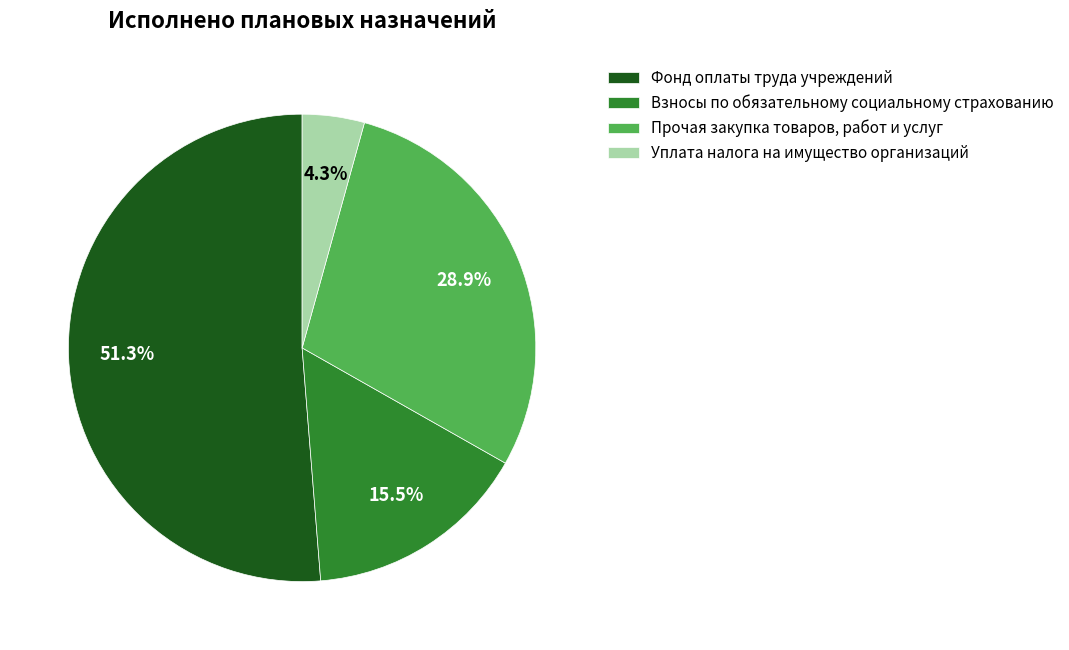

Does any single category account for the majority?

Yes